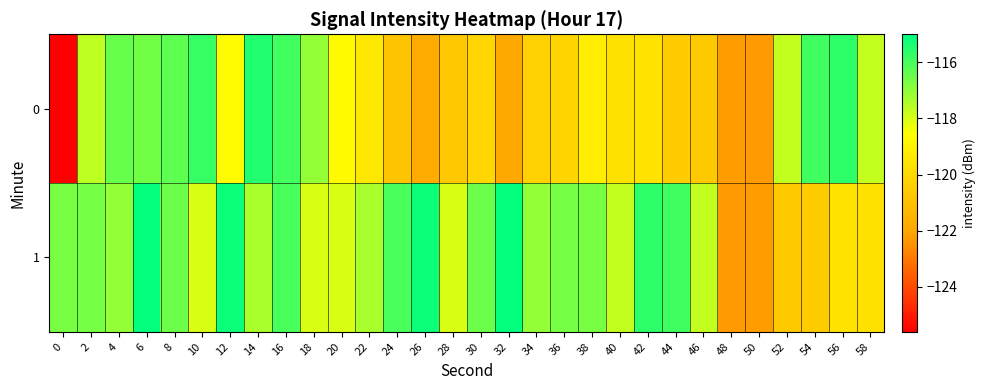

What is the greatest value displayed?

-115.1